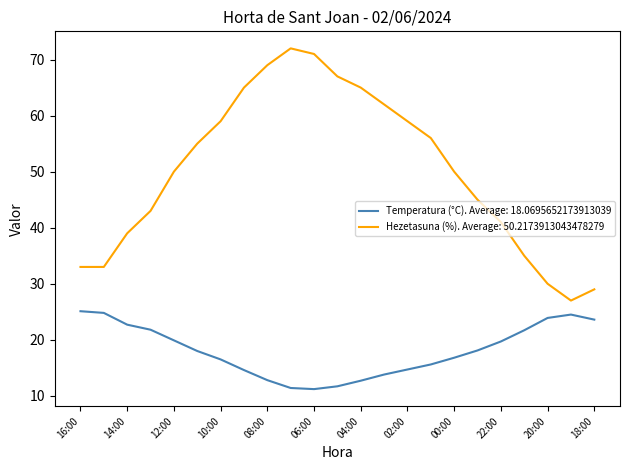

Which series has the largest range (max minus min)?

Hezetasuna (%). Average: 50.2173913043478279